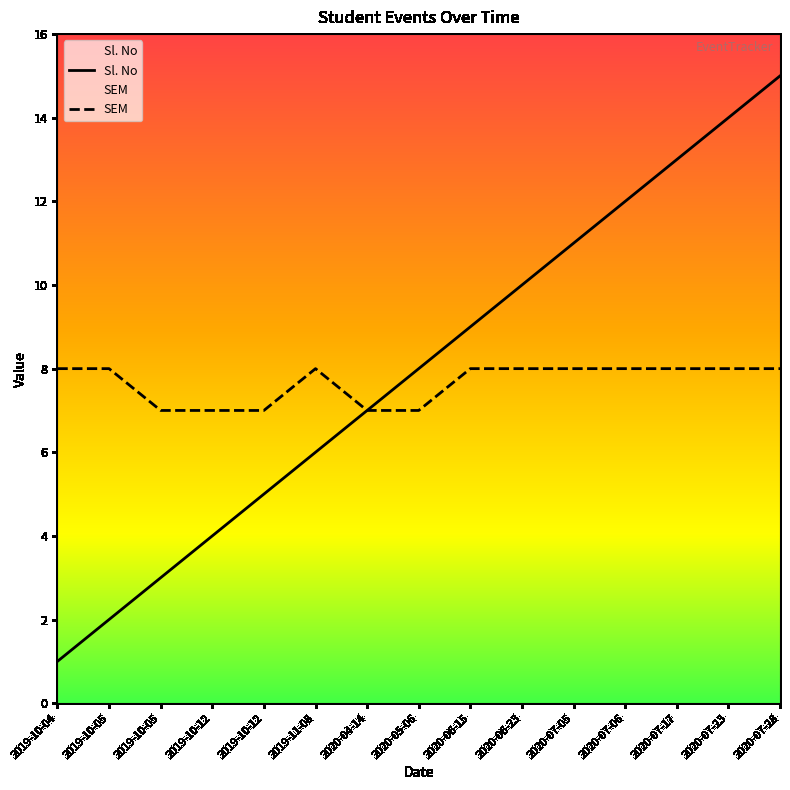

What is the lowest value of the Sl. No series?

1